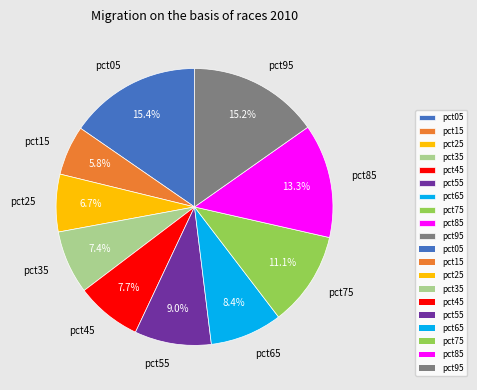

To the nearest percent, what is the average slice percentage?

10%